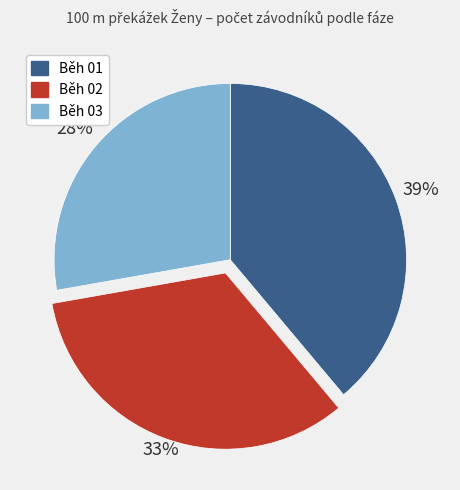

True or false: Běh 03 accounts for 36% of the total.

False